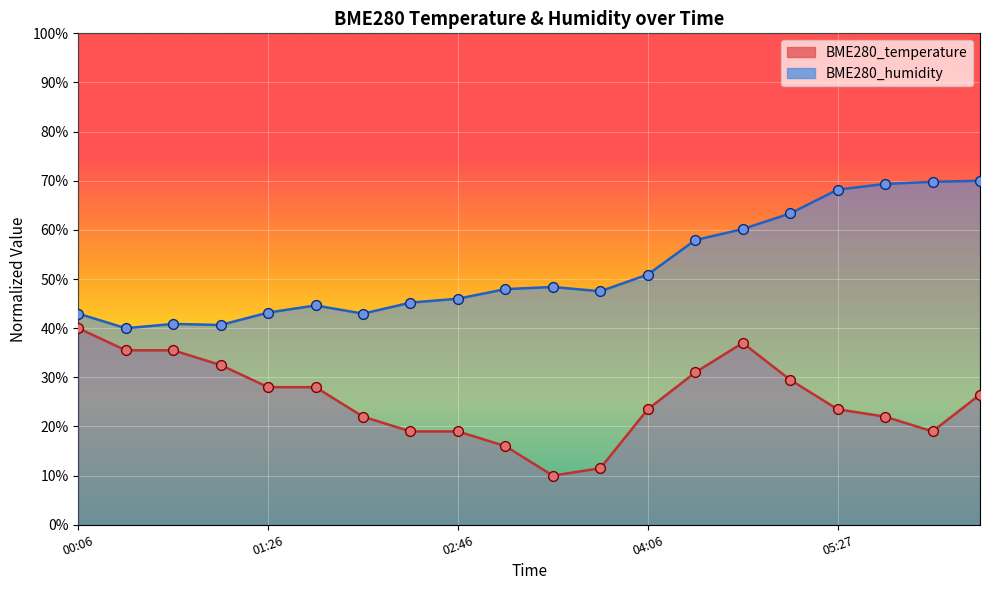

Is the value of BME280_humidity at 03:06 greater than the value of BME280_temperature at 00:46?

Yes